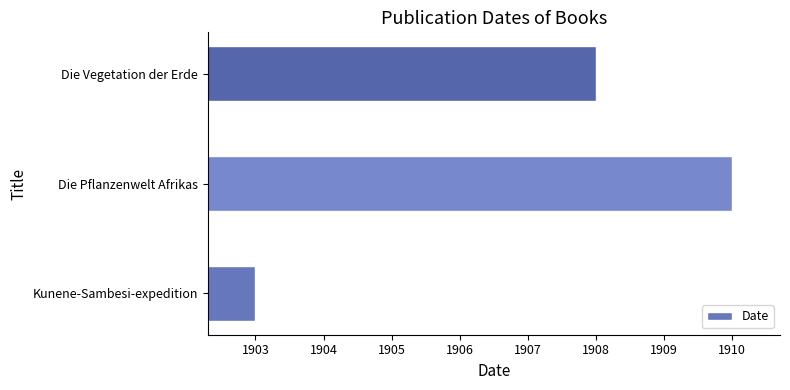

True or false: the data shows 1903 at Kunene-Sambesi-expedition.

True